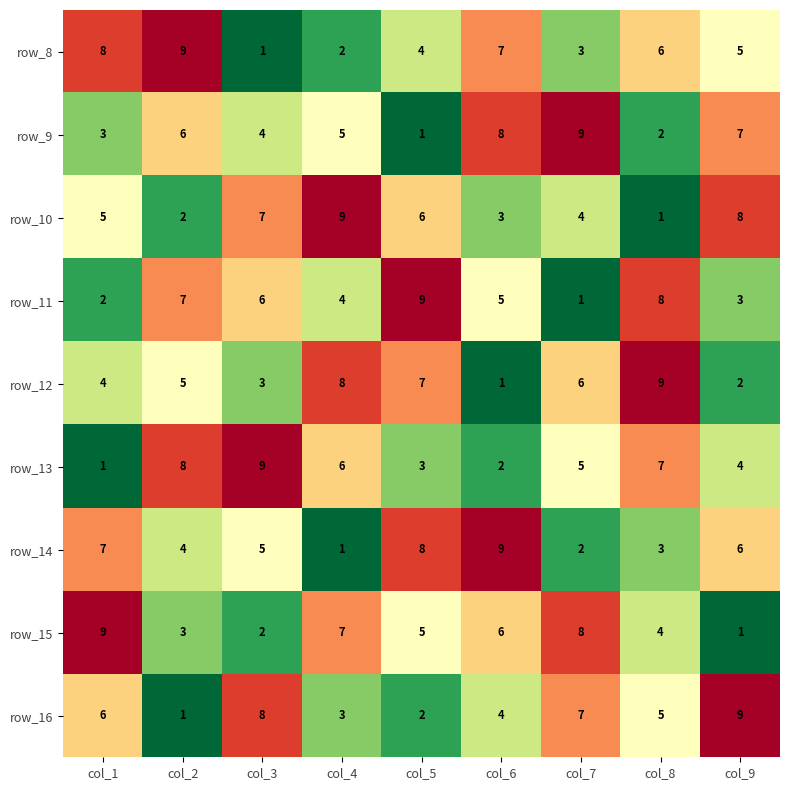

At how many categories does at least one series exceed 2?

9